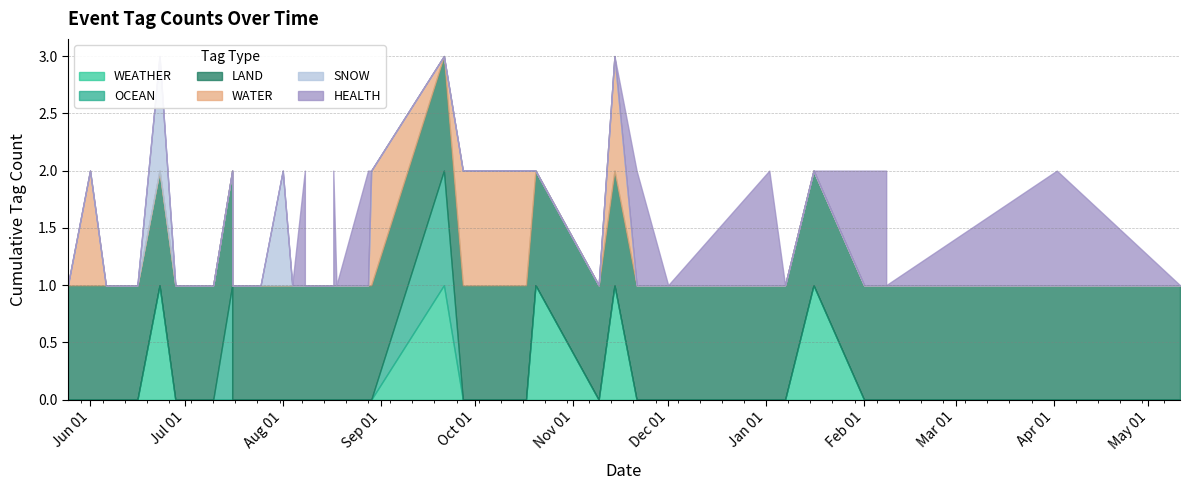

Which has a higher value, 2023-07-07 or 2023-08-18?

2023-07-07